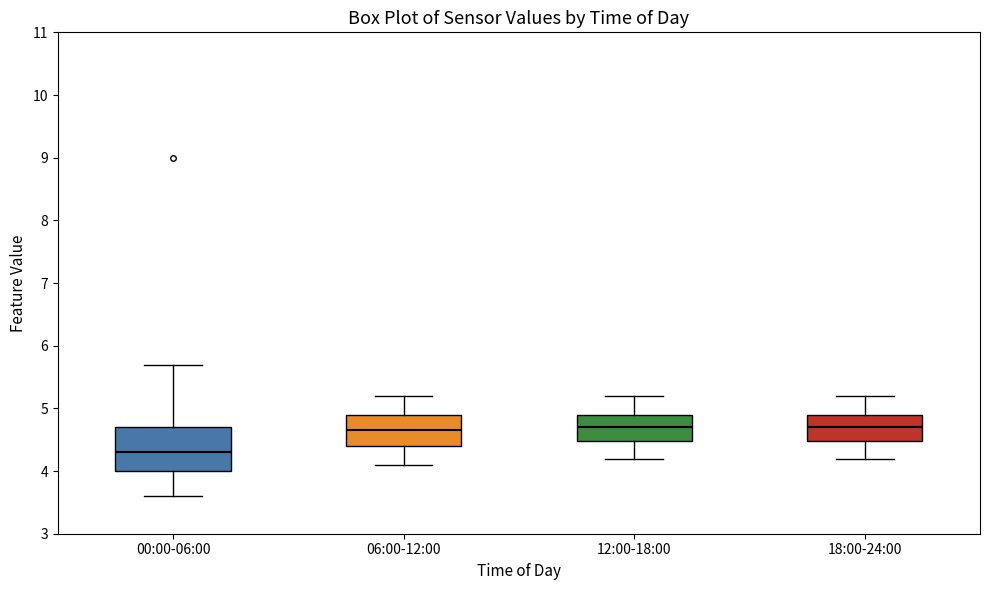

Comparing the boxes themselves (not the whiskers), which one is the tallest?

00:00-06:00